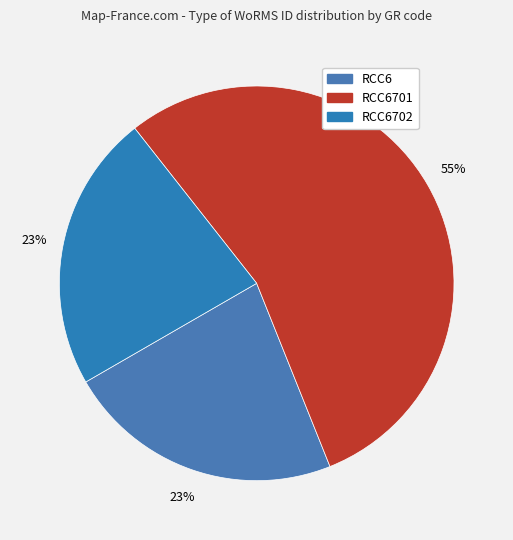

What is the ratio of the value at RCC6 to the value at RCC6702?

1.0